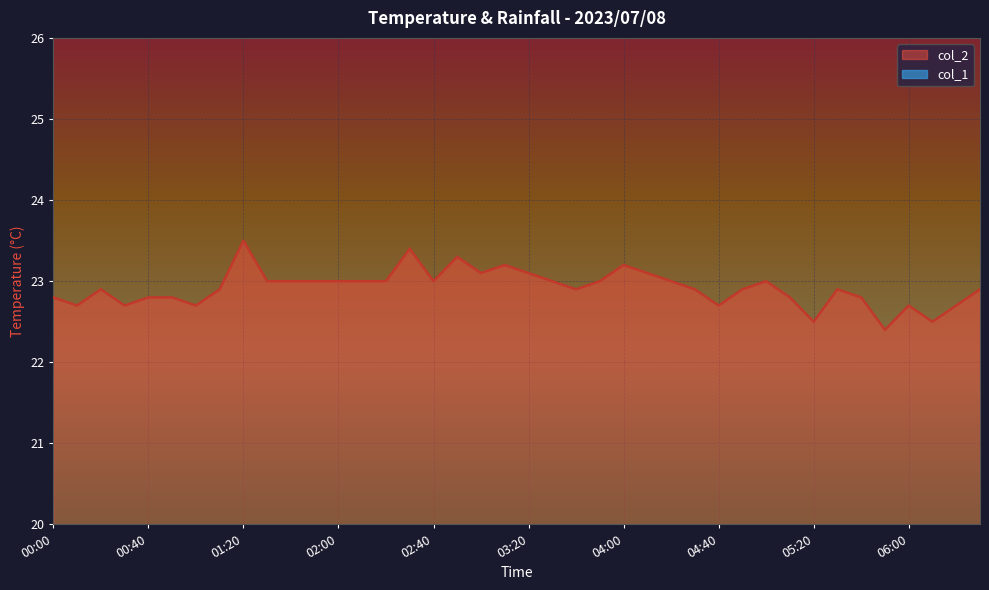

List the labels in order of value, smallest first.

05:50, 05:20, 06:10, 00:10, 00:30, 01:00, 04:40, 06:00, 06:20, 00:00, 00:40, 00:50, 05:10, 05:40, 00:20, 01:10, 03:40, 04:30, 04:50, 05:30, 06:30, 01:30, 01:40, 01:50, 02:00, 02:10, 02:20, 02:40, 03:30, 03:50, 04:20, 05:00, 03:00, 03:20, 04:10, 03:10, 04:00, 02:50, 02:30, 01:20